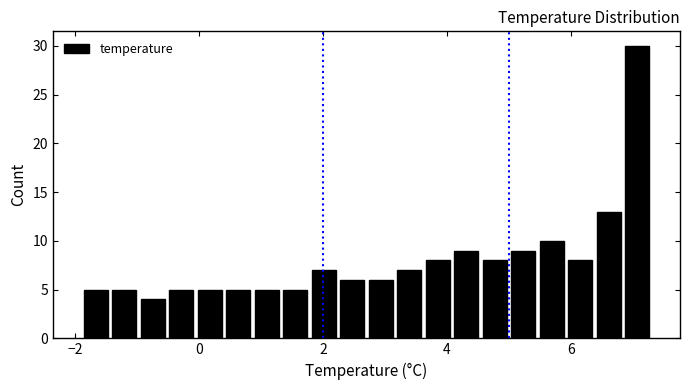

Around what value on the x-axis is the tallest bar? Give the approximate position of its centre, as read against the axis.

7.0